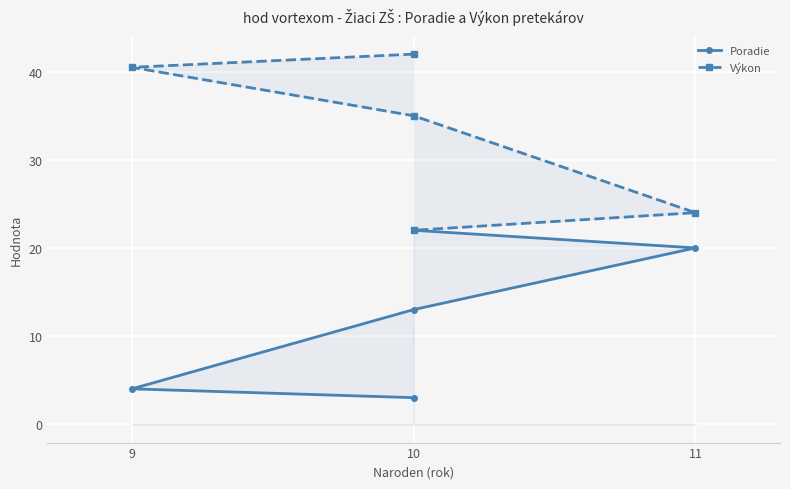

What is the greatest value displayed?

42.0